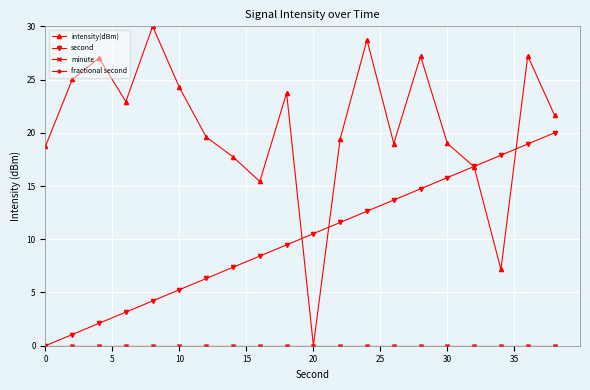

What is the difference between the second highest and second lowest values in the intensity(dBm) series?

21.6